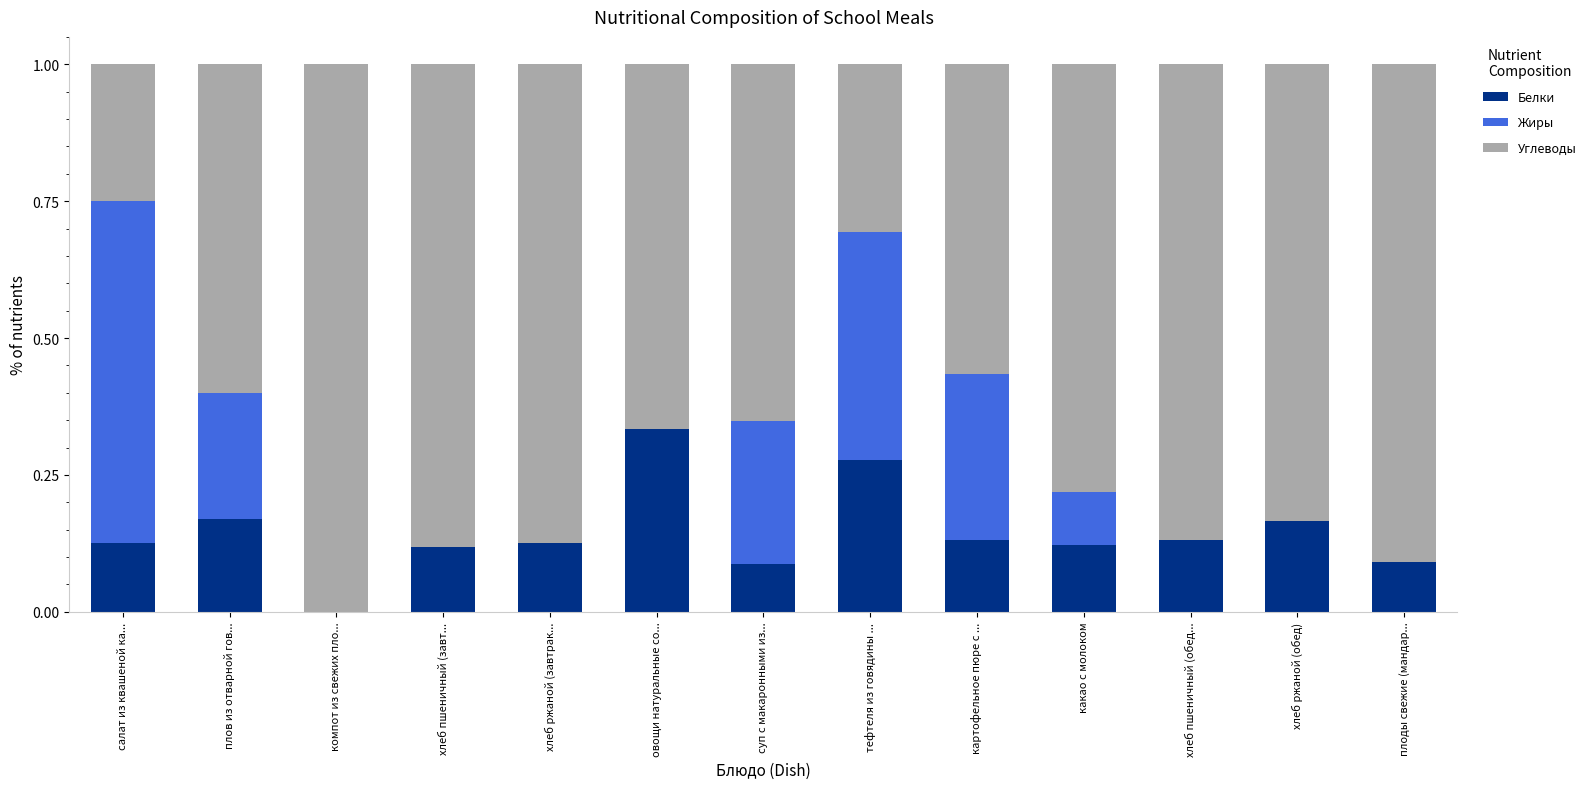

What is the total value across all series at плоды свежие (мандар...?

1.0